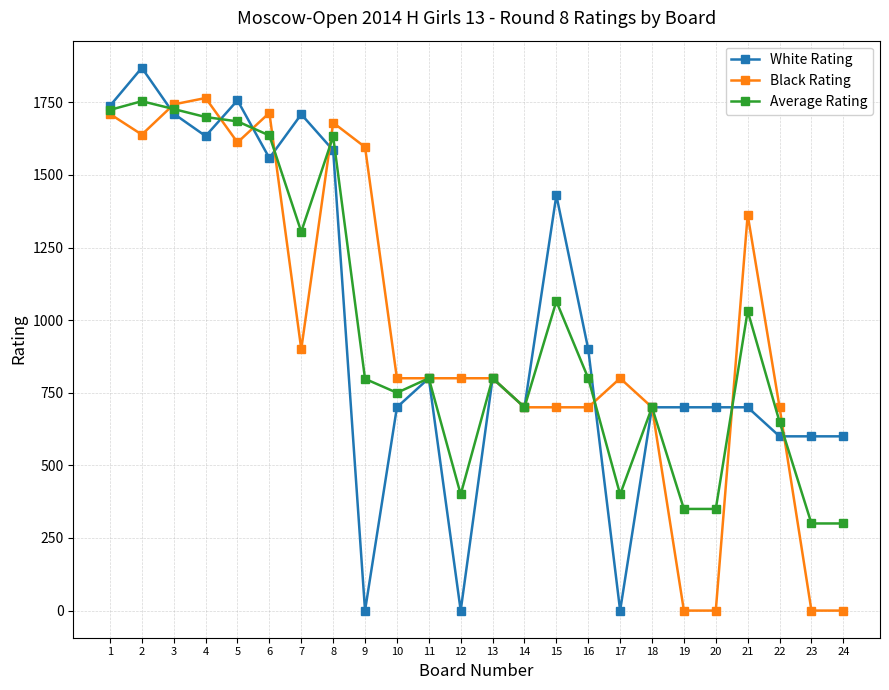

At which category does Black Rating reach its first local valley?

2